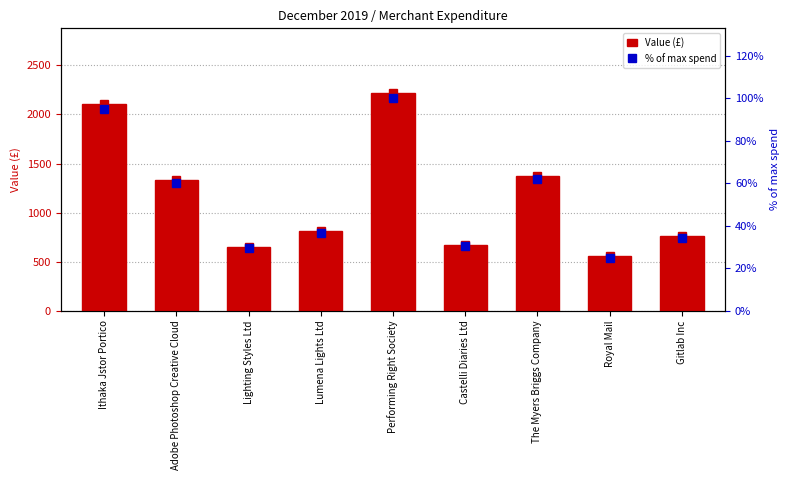

Reading left to right, extract all data points from this chart.

Value (£): 2107.7	1335.0	650.5	810.9	2214.7	673.1	1372.8	552.1	761.7
% of max spend: 95.2	60.3	29.4	36.6	100.0	30.4	62.0	24.9	34.4